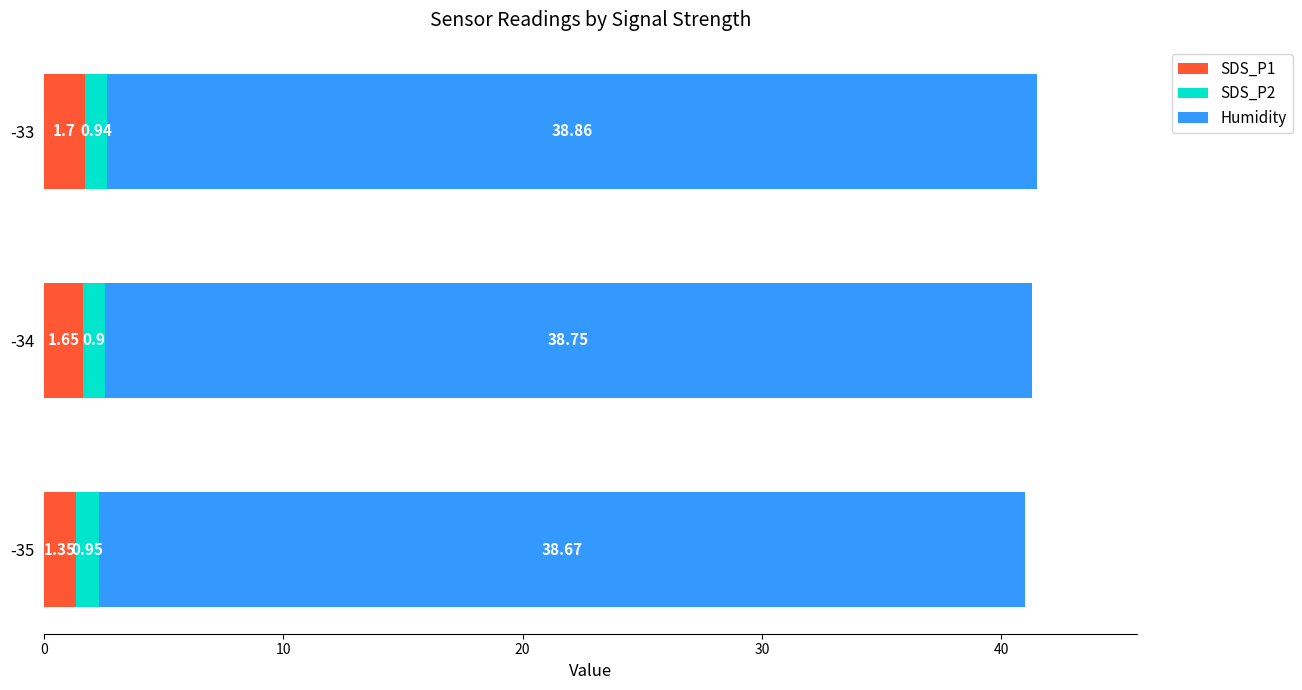

At which category is the sum across all series the highest?

-33